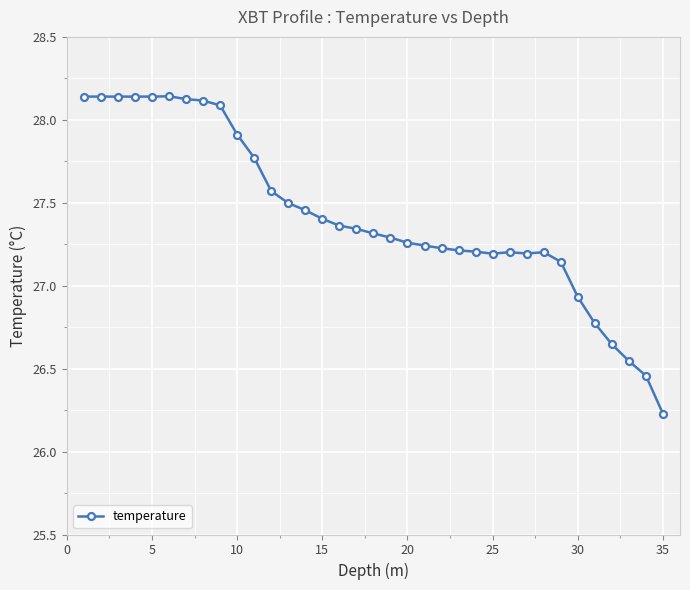

What is the smallest value displayed?

26.2